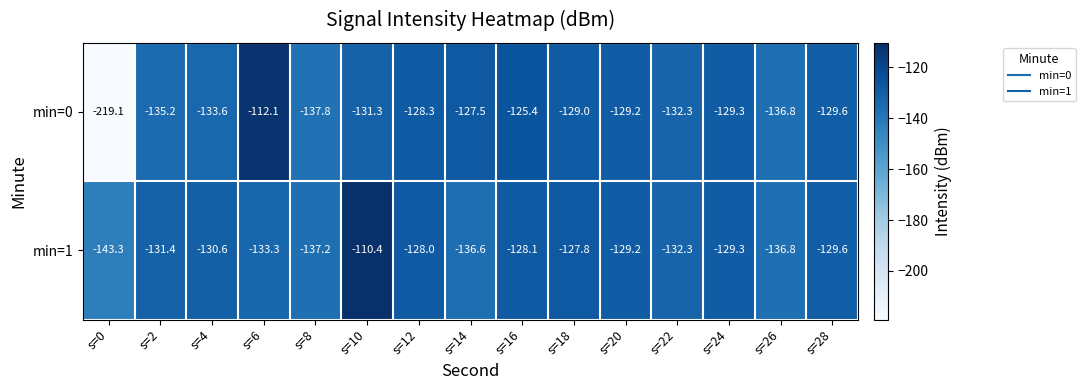

Is it true that min=1 equals -193.9 at s=18?

False